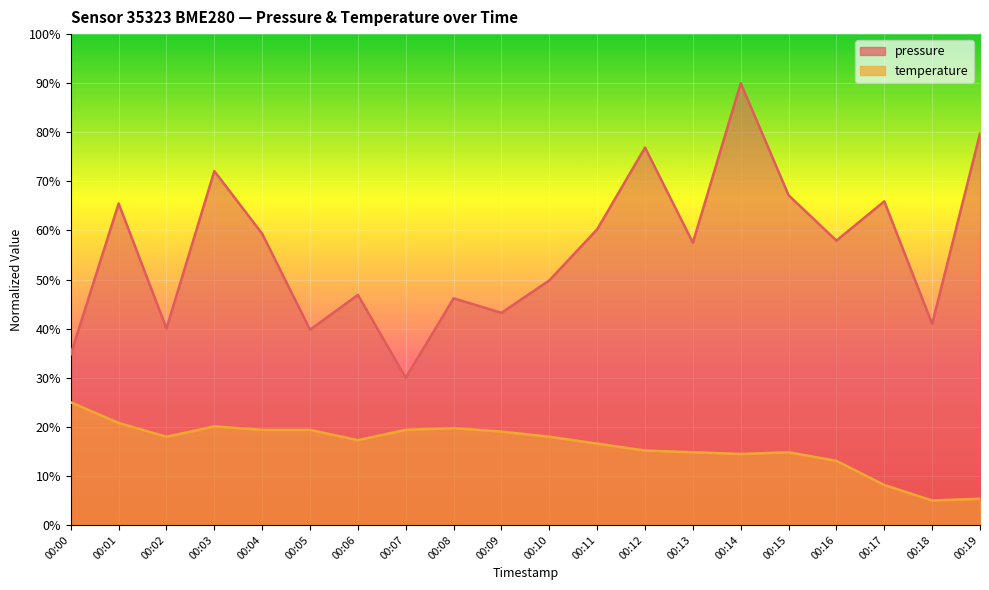

At how many categories does at least one series exceed 53?

11